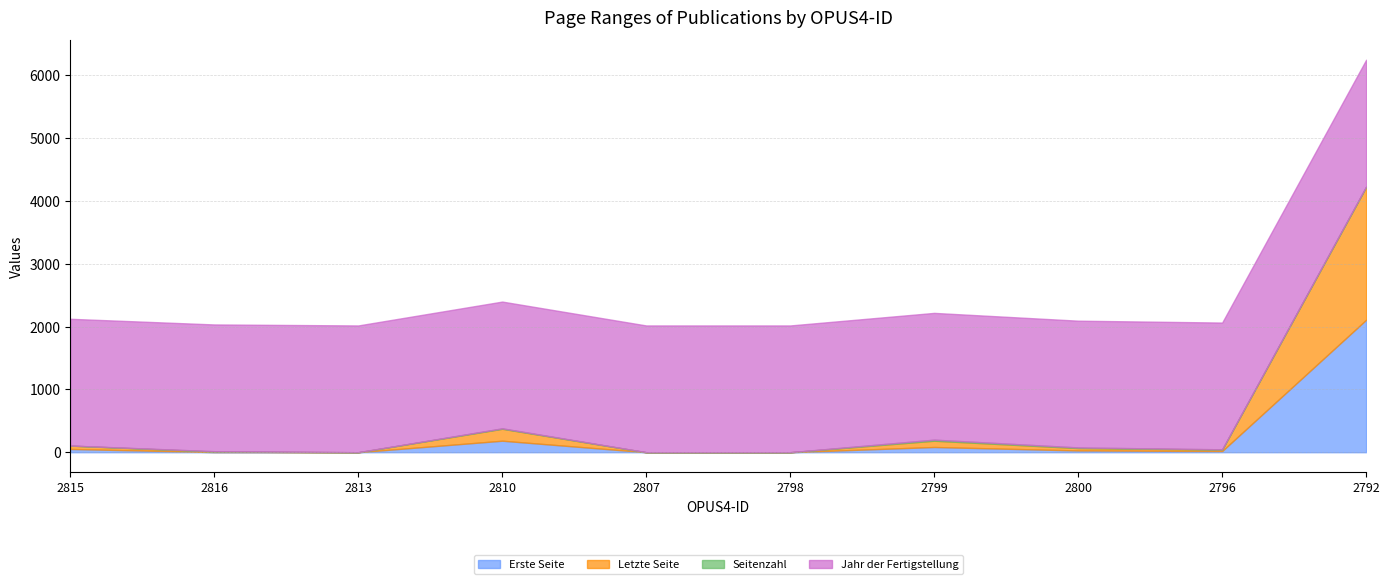

What is the sum of the Jahr der Fertigstellung values at 2816 and 2796?

4034